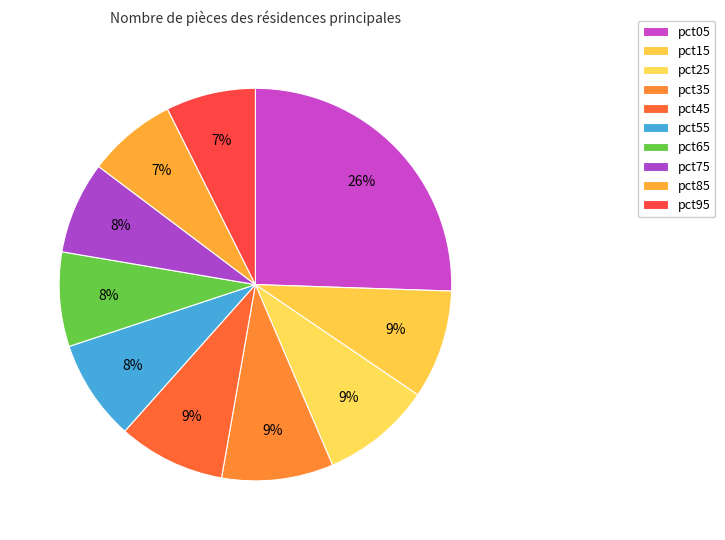

Is it true that pct55 is 8% of the pie?

True